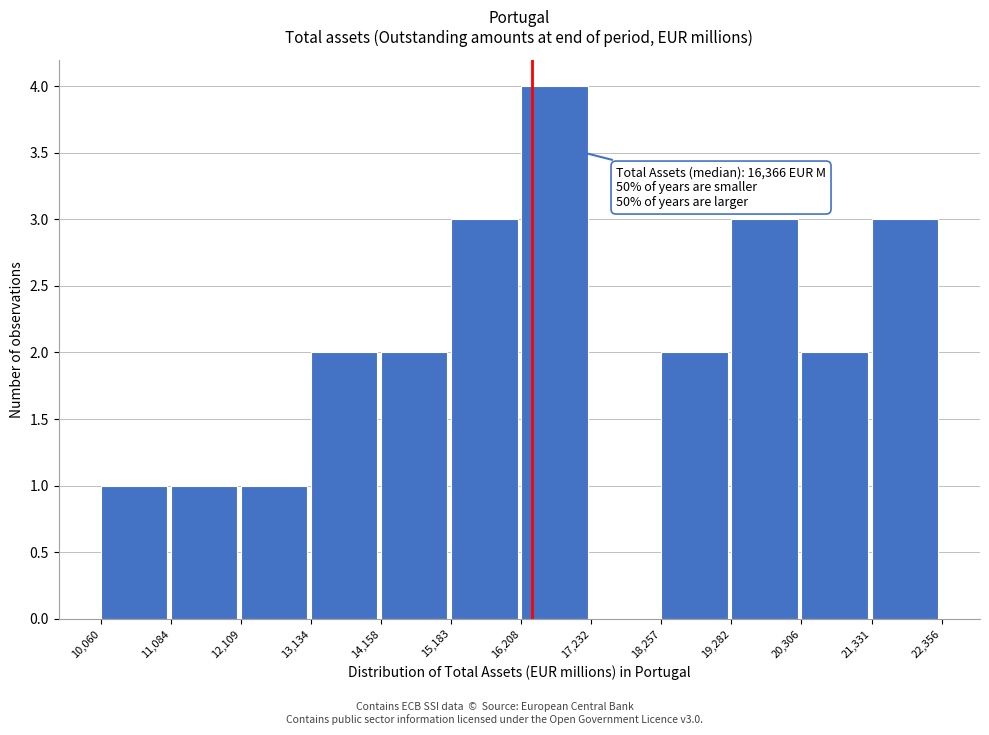

Which range on the x-axis has the tallest bar?

16,208 to 17,232